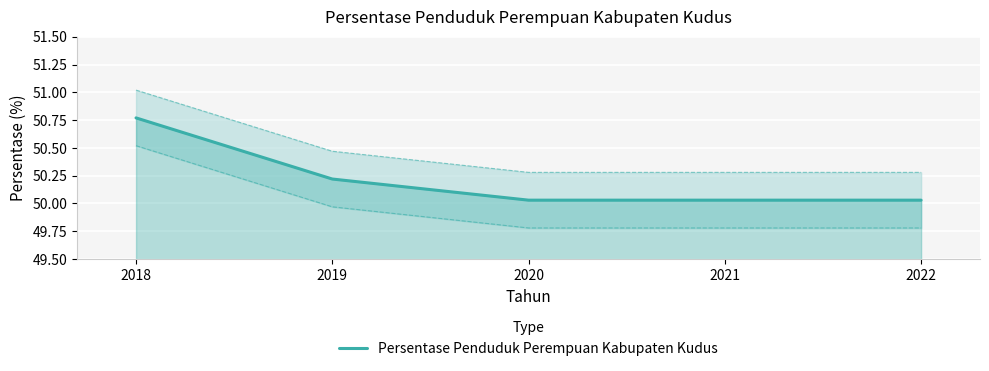

At which category does the chart reach its peak across all series?

2018